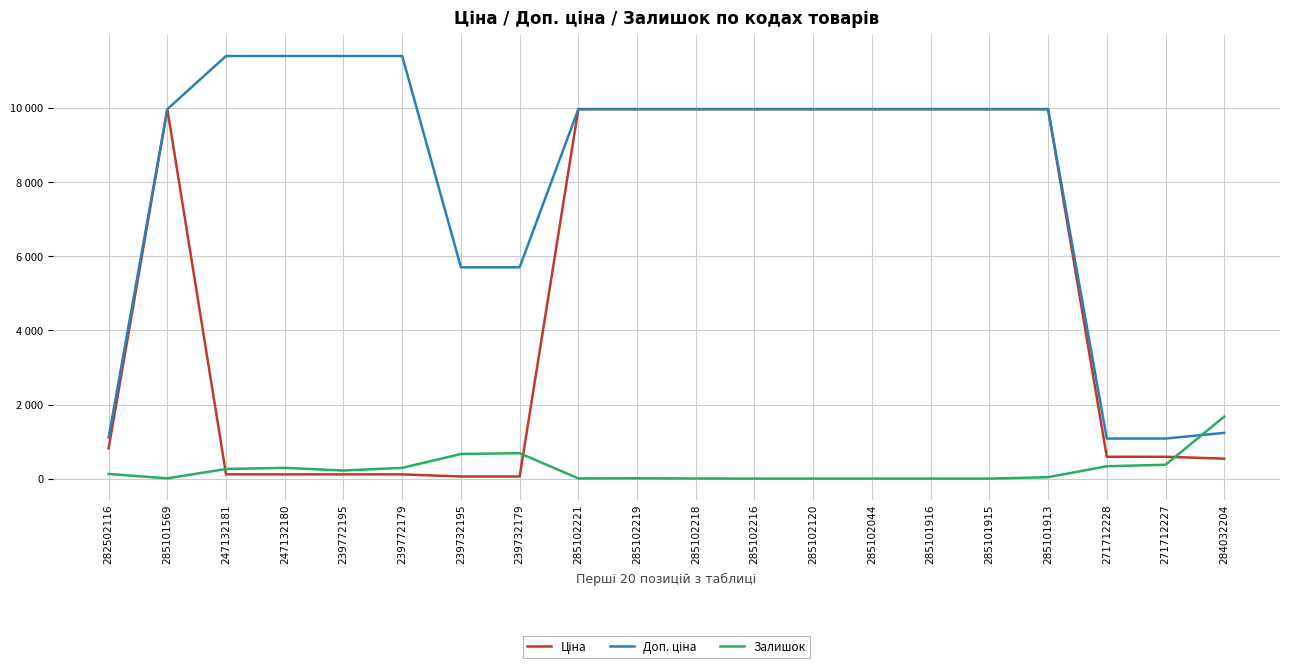

Between 239732179 and 285102044, which series saw the biggest shift?

Ціна